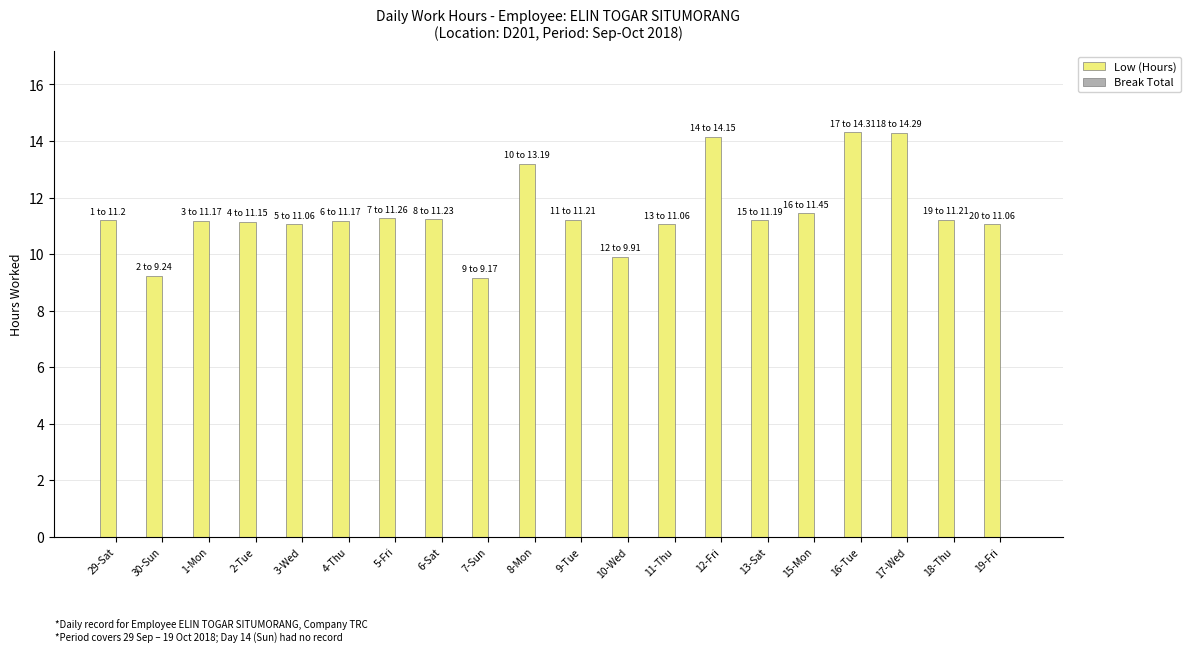

Which has a higher value, 2-Tue or 16-Tue?

16-Tue